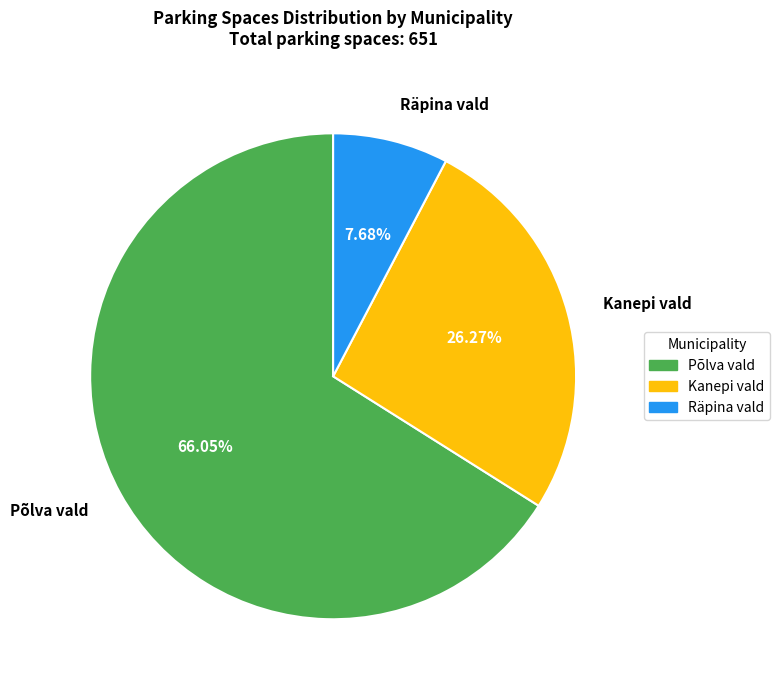

Rank the categories by value from lowest to highest.

Räpina vald, Kanepi vald, Põlva vald